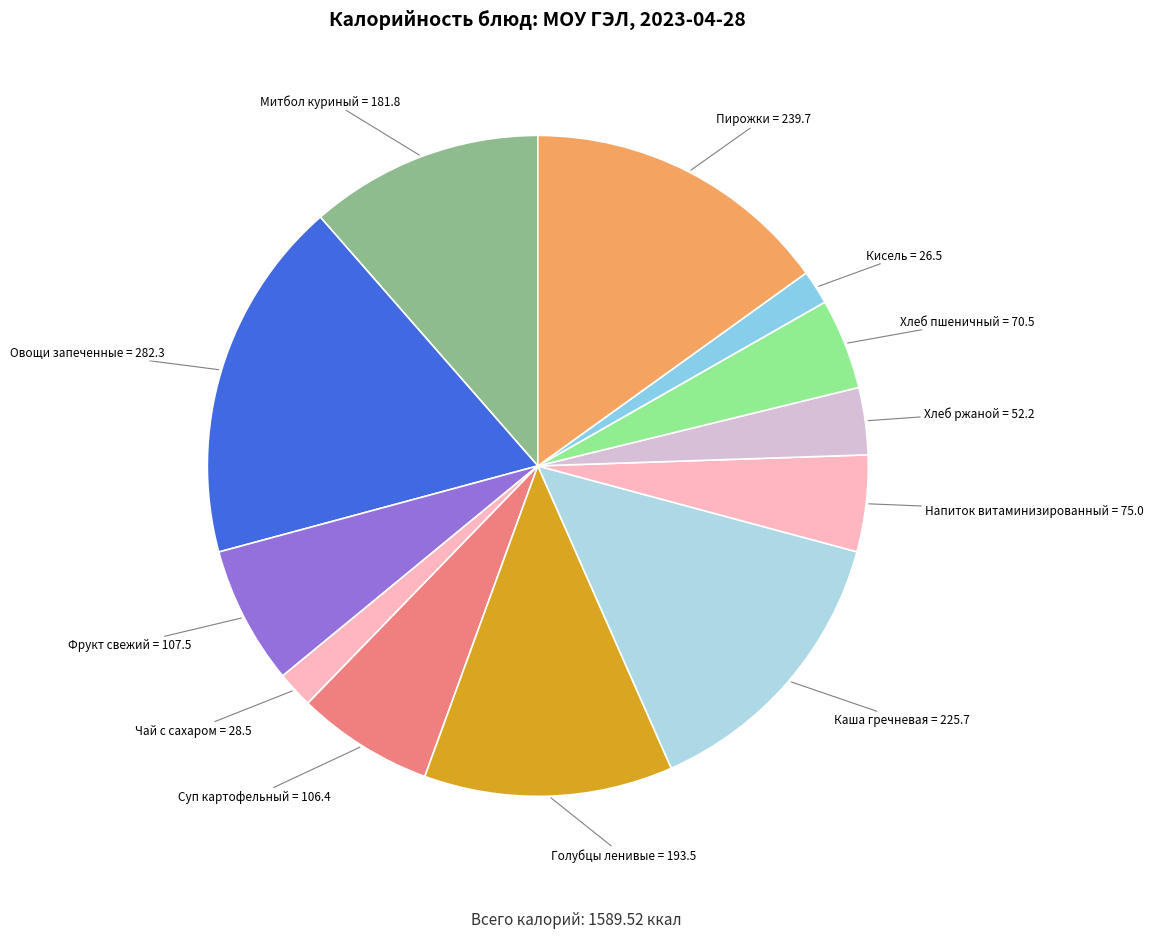

How many segments does this pie chart have?

12